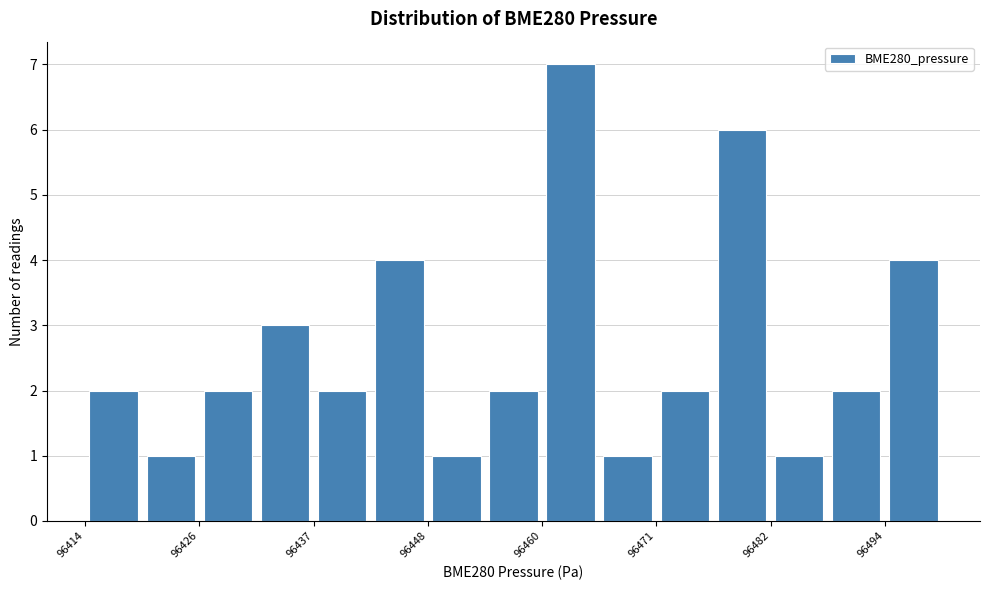

Read against the x-axis, roughly where is the centre of the tallest bar?

96462